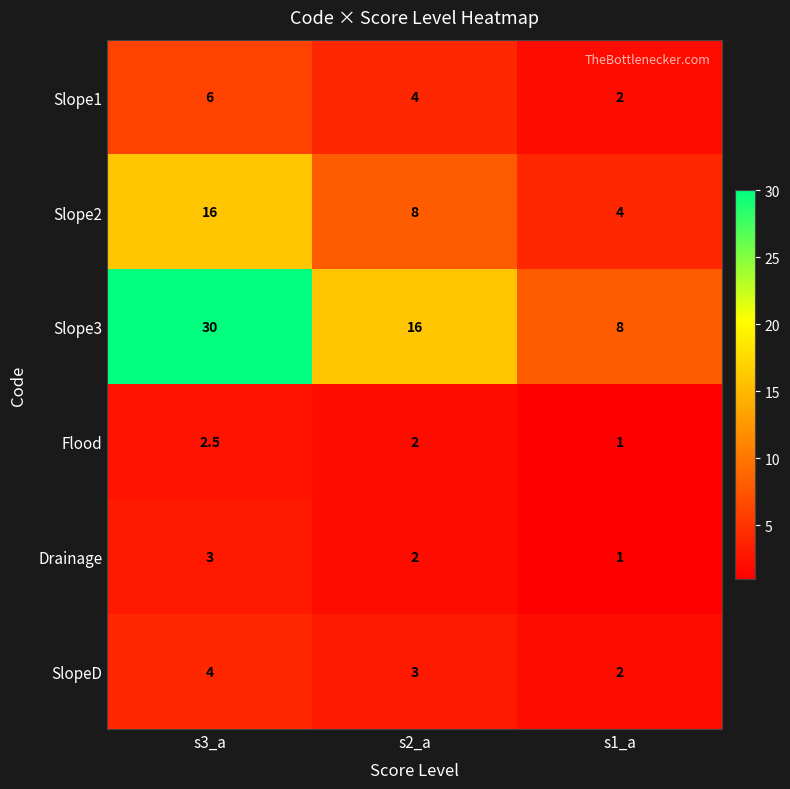

Which series has the widest spread of values?

Slope3